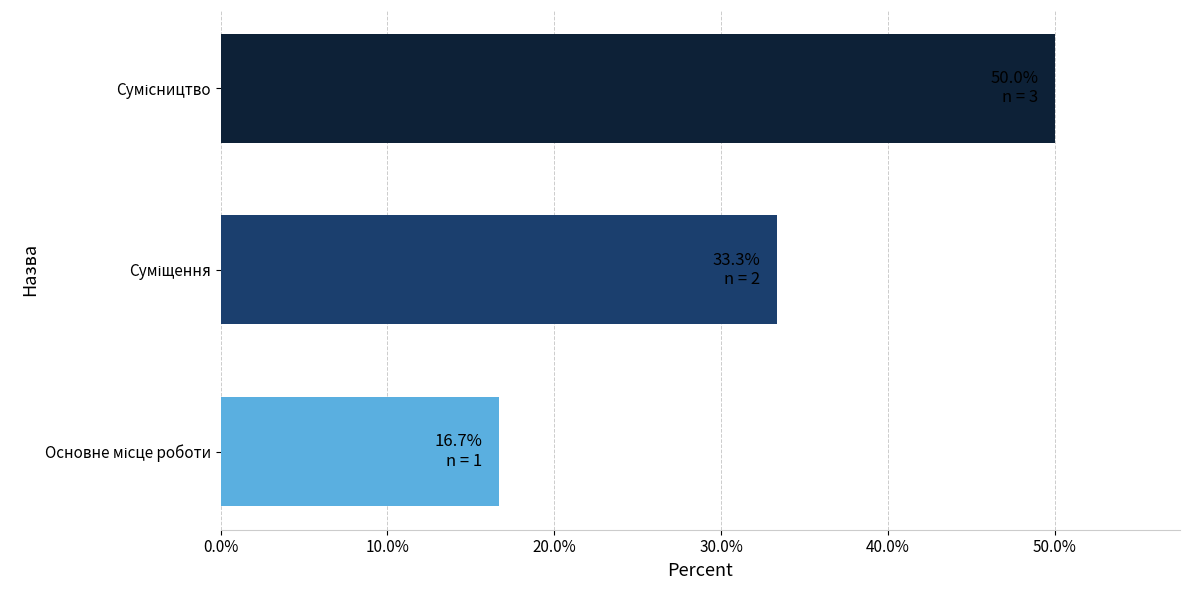

What is the sum of all values?

100.0